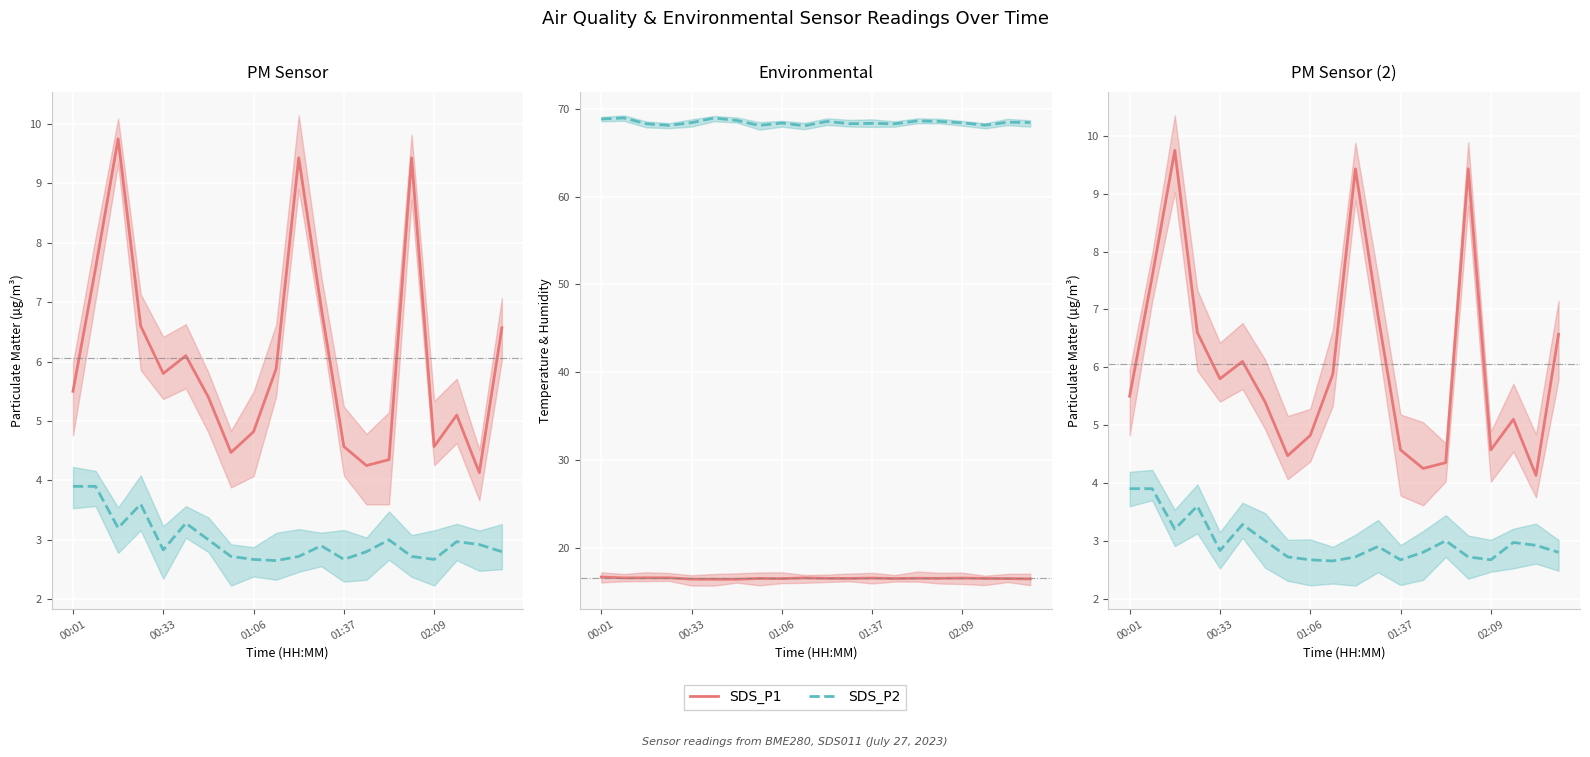

Where is the first local minimum for BME280_temperature?

00:33